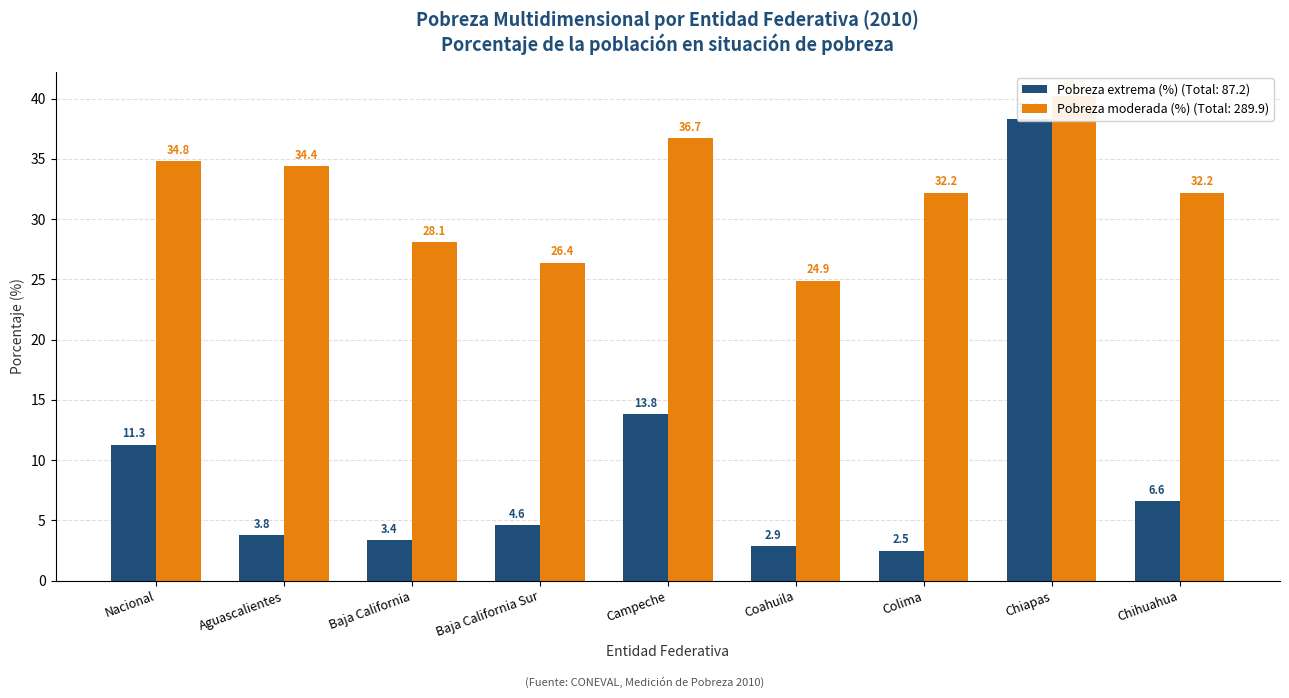

What is the minimum value for Pobreza extrema (%)?

2.5